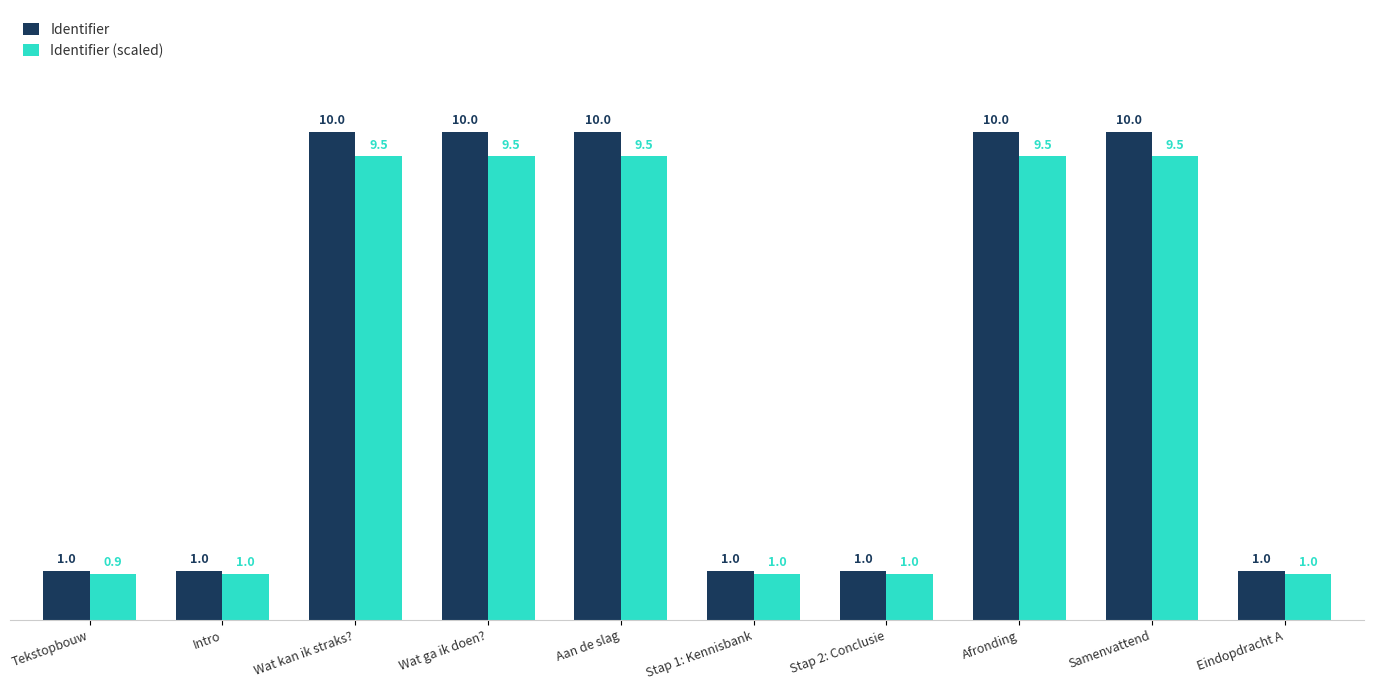

Read the Identifier value at Wat ga ik doen?.

10.0